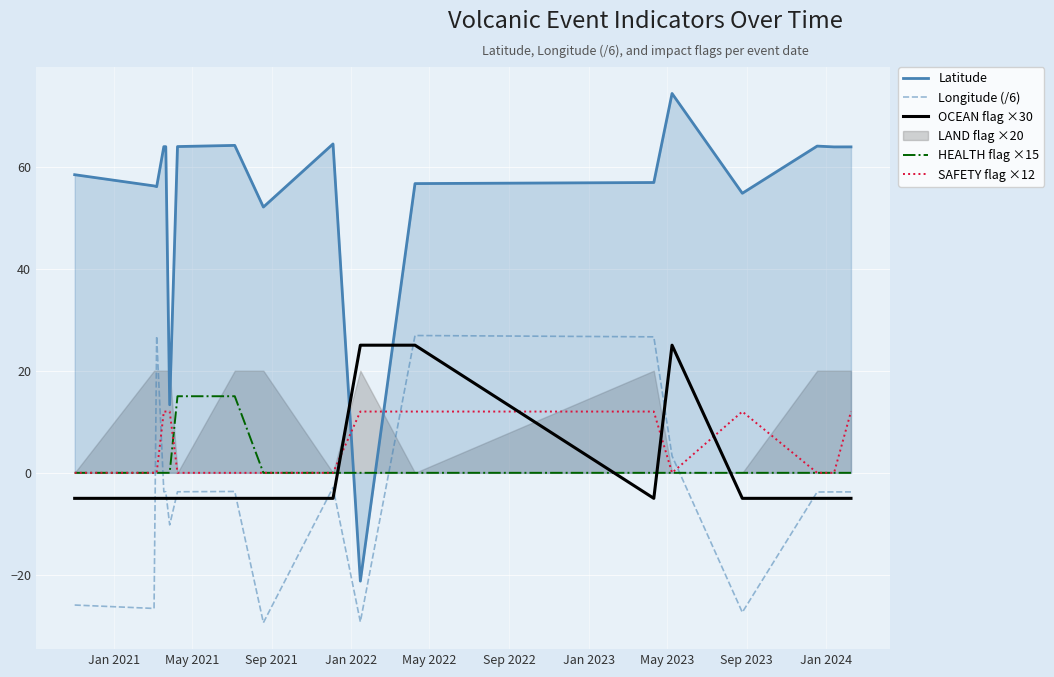

How many lines are shown in the chart?

5